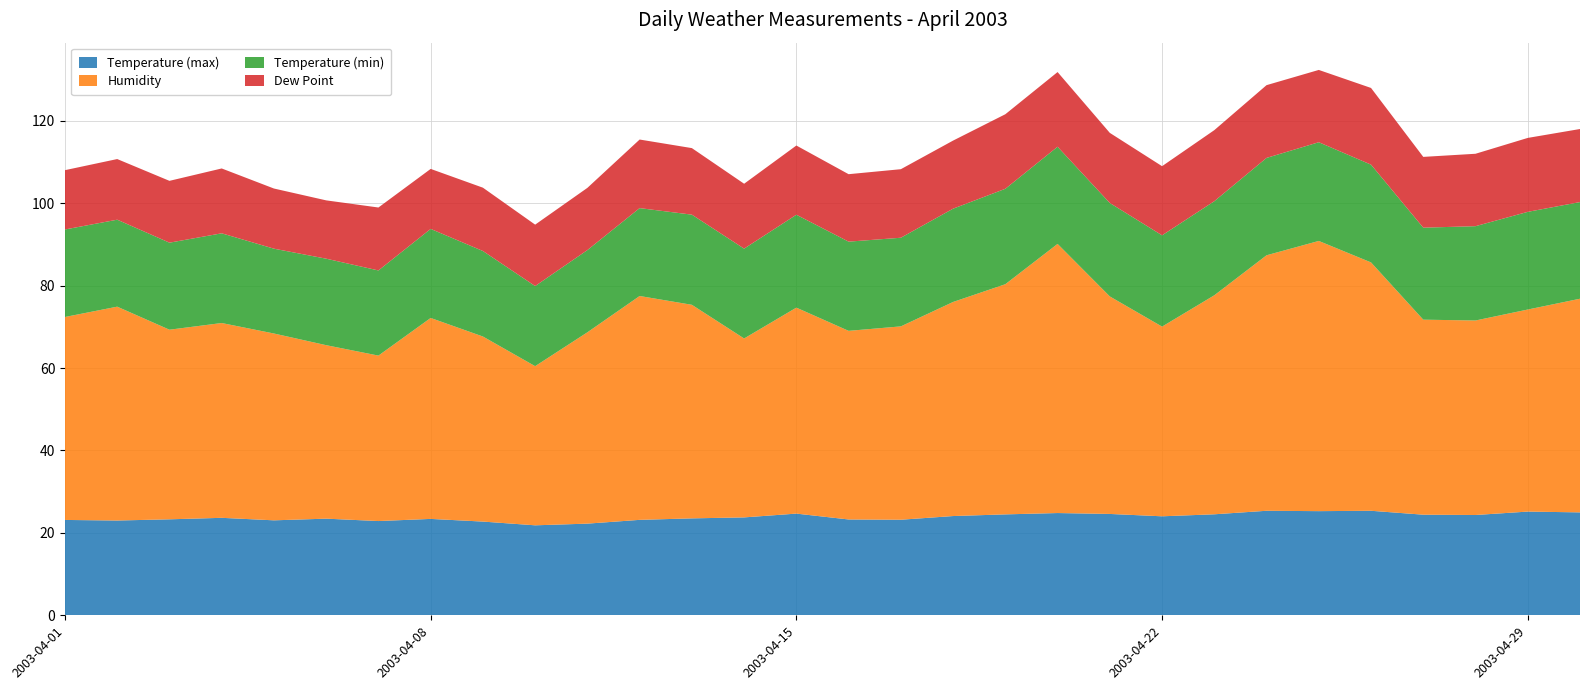

Reading left to right, transcribe all the data shown in this chart.

Temperature (max): 2003/04/01=23.1	2003/04/02=23.0	2003/04/03=23.3	2003/04/04=23.7	2003/04/05=23.1	2003/04/06=23.5	2003/04/07=22.9	2003/04/08=23.4	2003/04/09=22.7	2003/04/10=21.8	2003/04/11=22.2	2003/04/12=23.2	2003/04/13=23.5	2003/04/14=23.8	2003/04/15=24.7	2003/04/16=23.3	2003/04/17=23.2	2003/04/18=24.1	2003/04/19=24.5	2003/04/20=24.8	2003/04/21=24.6	2003/04/22=24.0	2003/04/23=24.5	2003/04/24=25.4	2003/04/25=25.3	2003/04/26=25.4	2003/04/27=24.4	2003/04/28=24.3	2003/04/29=25.2	2003/04/30=25.0
Humidity: 2003/04/01=49.3	2003/04/02=51.9	2003/04/03=46.0	2003/04/04=47.3	2003/04/05=45.3	2003/04/06=42.1	2003/04/07=40.2	2003/04/08=48.8	2003/04/09=44.9	2003/04/10=38.6	2003/04/11=46.4	2003/04/12=54.3	2003/04/13=51.8	2003/04/14=43.4	2003/04/15=50.0	2003/04/16=45.8	2003/04/17=46.9	2003/04/18=52.0	2003/04/19=55.9	2003/04/20=65.3	2003/04/21=52.8	2003/04/22=46.0	2003/04/23=53.2	2003/04/24=62.0	2003/04/25=65.6	2003/04/26=60.3	2003/04/27=47.3	2003/04/28=47.2	2003/04/29=49.0	2003/04/30=51.9
Temperature (min): 2003/04/01=21.2	2003/04/02=21.1	2003/04/03=21.1	2003/04/04=21.8	2003/04/05=20.6	2003/04/06=21.0	2003/04/07=20.7	2003/04/08=21.6	2003/04/09=20.8	2003/04/10=19.4	2003/04/11=20.0	2003/04/12=21.3	2003/04/13=21.9	2003/04/14=21.8	2003/04/15=22.6	2003/04/16=21.6	2003/04/17=21.5	2003/04/18=22.6	2003/04/19=23.2	2003/04/20=23.6	2003/04/21=22.7	2003/04/22=22.1	2003/04/23=22.8	2003/04/24=23.6	2003/04/25=24.0	2003/04/26=23.7	2003/04/27=22.3	2003/04/28=22.9	2003/04/29=23.7	2003/04/30=23.5
Dew Point: 2003/04/01=14.4	2003/04/02=14.7	2003/04/03=15.0	2003/04/04=15.7	2003/04/05=14.6	2003/04/06=14.2	2003/04/07=15.3	2003/04/08=14.6	2003/04/09=15.4	2003/04/10=14.9	2003/04/11=15.1	2003/04/12=16.6	2003/04/13=16.2	2003/04/14=15.8	2003/04/15=16.8	2003/04/16=16.4	2003/04/17=16.6	2003/04/18=16.5	2003/04/19=18.1	2003/04/20=18.1	2003/04/21=17.0	2003/04/22=16.8	2003/04/23=17.2	2003/04/24=17.7	2003/04/25=17.5	2003/04/26=18.6	2003/04/27=17.2	2003/04/28=17.6	2003/04/29=17.9	2003/04/30=17.7